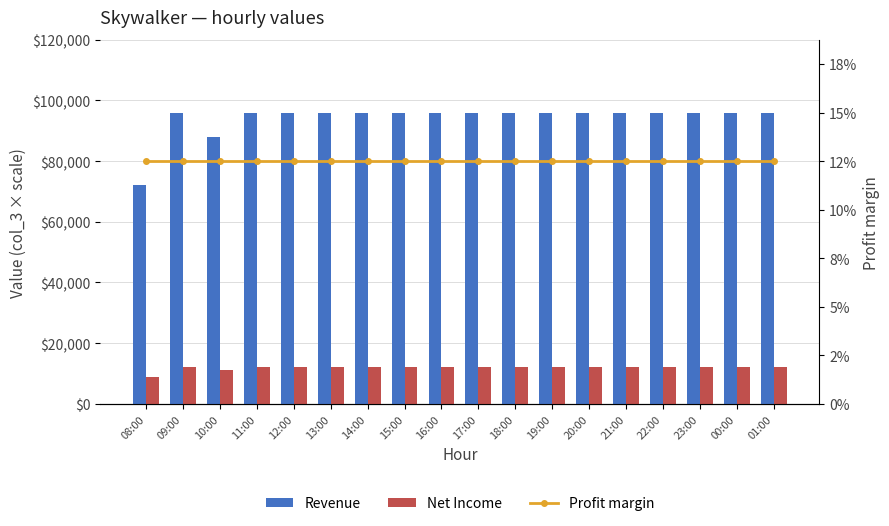

Which label corresponds to the largest value in the chart?

09:00